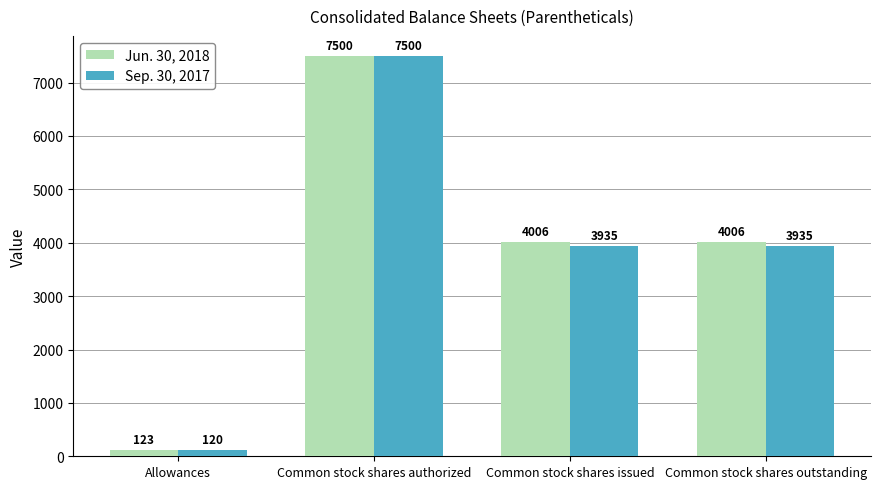

At which category is the sum across all series the highest?

Common stock shares authorized